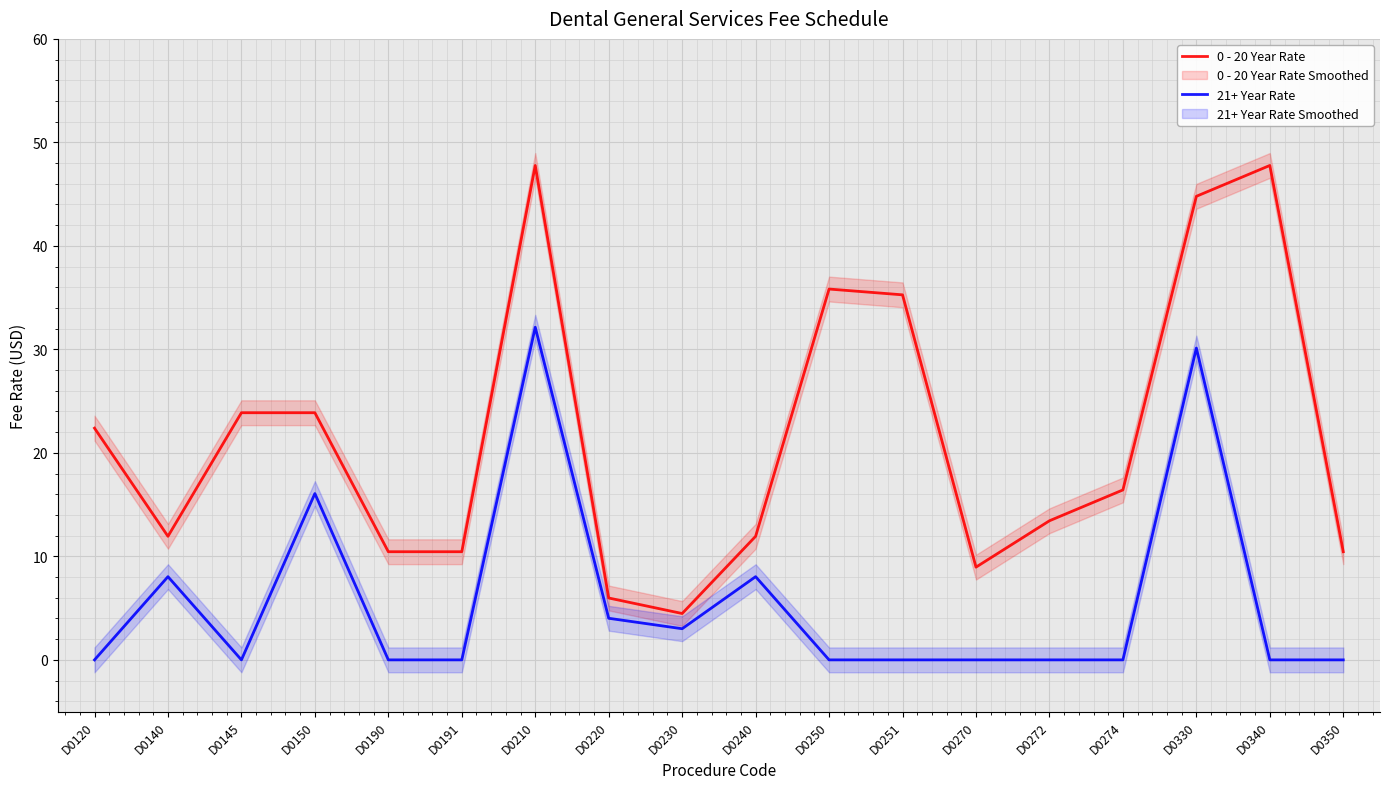

What is the difference between the maximum and minimum values in the 21+ Year Rate series?

32.1